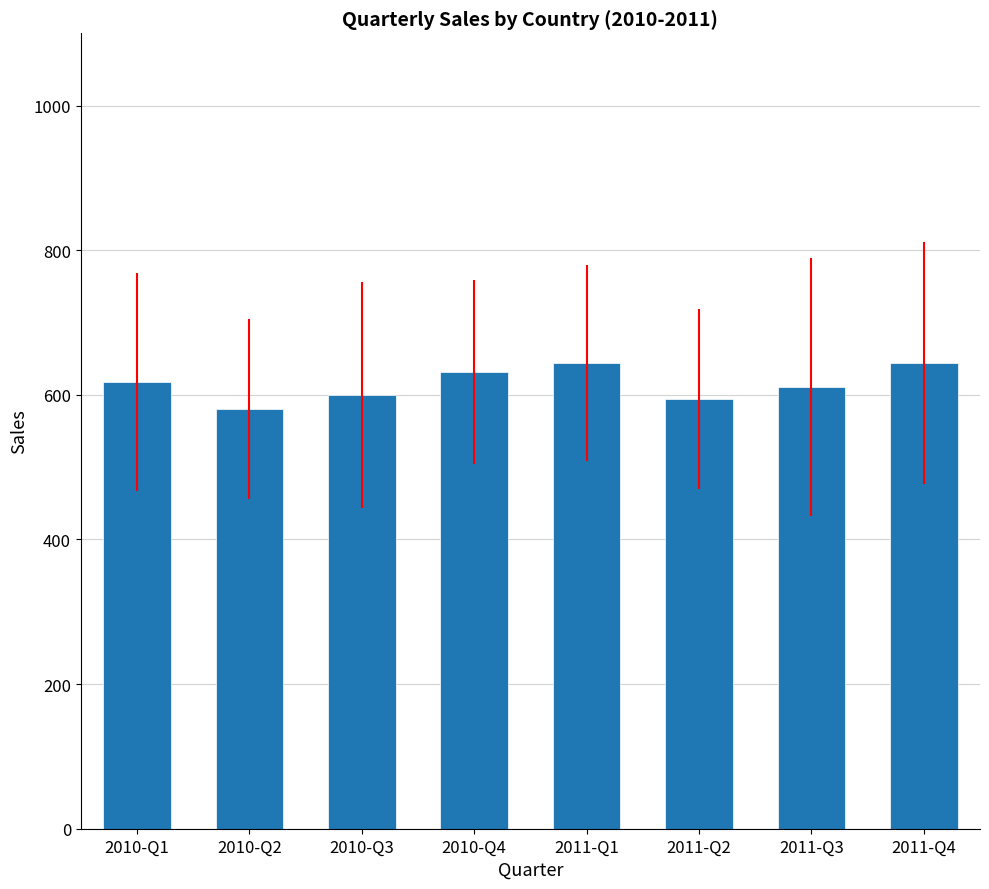

What is the sum of all values?

4923